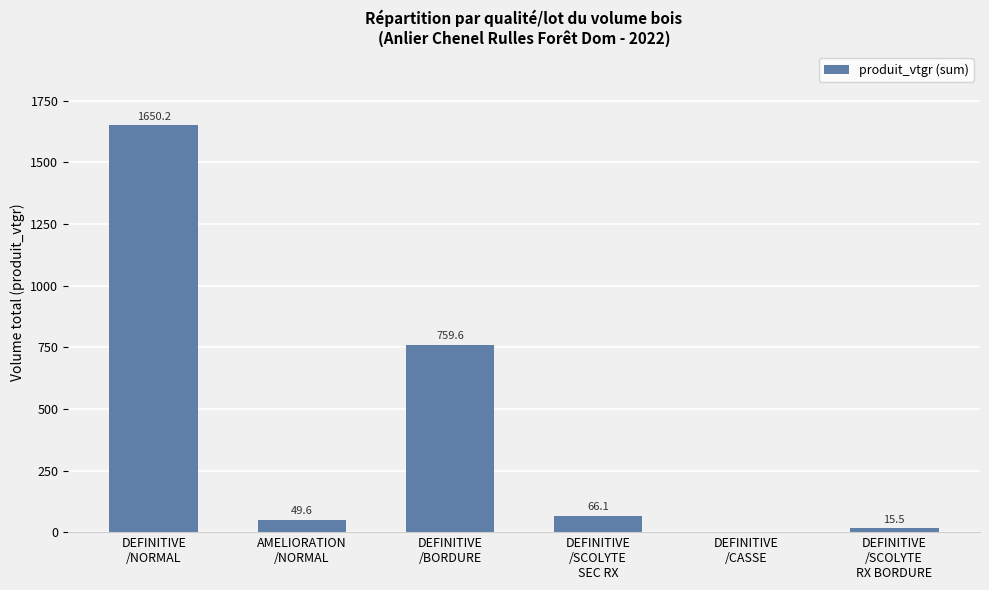

What is the greatest value displayed?

1650.2